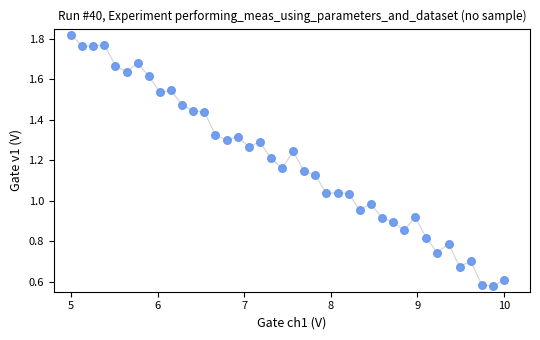

What is the range of X values (max minus min)?

5.0